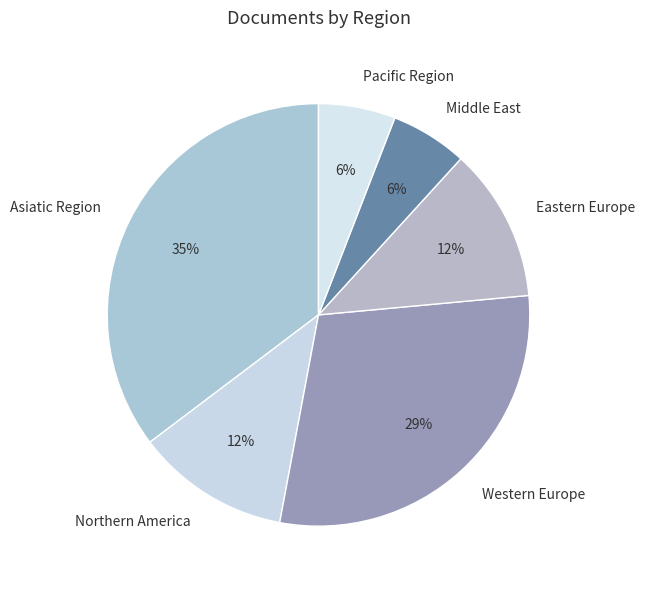

Do Western Europe and Asiatic Region together represent more than half of the pie?

Yes